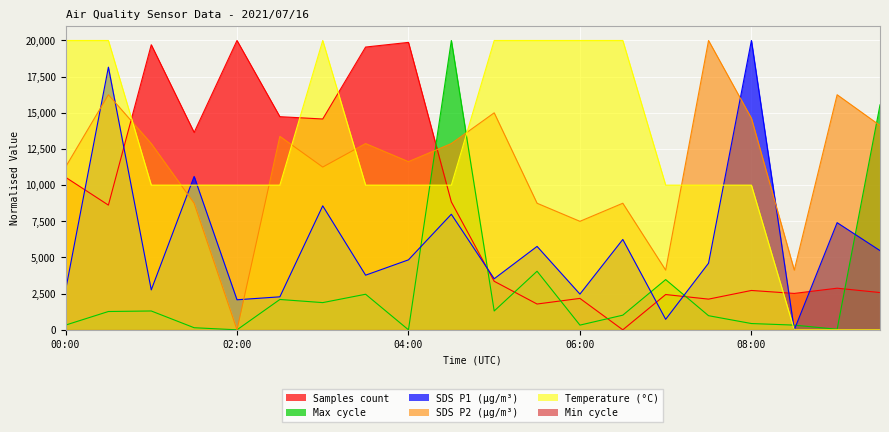

Reading left to right, what are all the values shown in this chart?

Samples: 00:00=10546.5	00:30=8621.1	01:00=19706.8	01:30=13643.7	02:00=20000.0	02:30=14733.6	03:00=14573.3	03:30=19546.6	04:00=19868.6	04:30=8841.4	05:00=3355.5	05:30=1783.3	06:00=2172.2	06:30=0.0	07:00=2438.8	07:30=2121.3	08:00=2720.5	08:30=2516.2	09:00=2877.0	09:30=2576.2
SDS_P1: 00:00=2716.0	00:30=18155.4	01:00=2759.6	01:30=10602.8	02:00=2077.0	02:30=2280.3	03:00=8569.4	03:30=3776.3	04:00=4836.6	04:30=7988.4	05:00=3529.4	05:30=5766.2	06:00=2469.1	06:30=6245.5	07:00=726.2	07:30=4604.2	08:00=20000.0	08:30=0.0	09:00=7407.4	09:30=5475.7
SDS_P2: 00:00=11250.0	00:30=16250.0	01:00=12875.0	01:30=8750.0	02:00=0.0	02:30=13375.0	03:00=11250.0	03:30=12875.0	04:00=11625.0	04:30=12875.0	05:00=15000.0	05:30=8750.0	06:00=7500.0	06:30=8750.0	07:00=4125.0	07:30=20000.0	08:00=14625.0	08:30=4125.0	09:00=16250.0	09:30=14125.0
Max_cycle: 00:00=325.5	00:30=1265.8	01:00=1302.0	01:30=144.7	02:00=0.0	02:30=2097.6	03:00=1880.7	03:30=2459.3	04:00=0.0	04:30=20000.0	05:00=1302.0	05:30=4050.6	06:00=325.5	06:30=1012.7	07:00=3472.0	07:30=976.5	08:00=434.0	08:30=325.5	09:00=36.2	09:30=15551.5
Temp: 00:00=20000.0	00:30=20000.0	01:00=10000.0	01:30=10000.0	02:00=10000.0	02:30=10000.0	03:00=20000.0	03:30=10000.0	04:00=10000.0	04:30=10000.0	05:00=20000.0	05:30=20000.0	06:00=20000.0	06:30=20000.0	07:00=10000.0	07:30=10000.0	08:00=10000.0	08:30=0.0	09:00=0.0	09:30=0.0